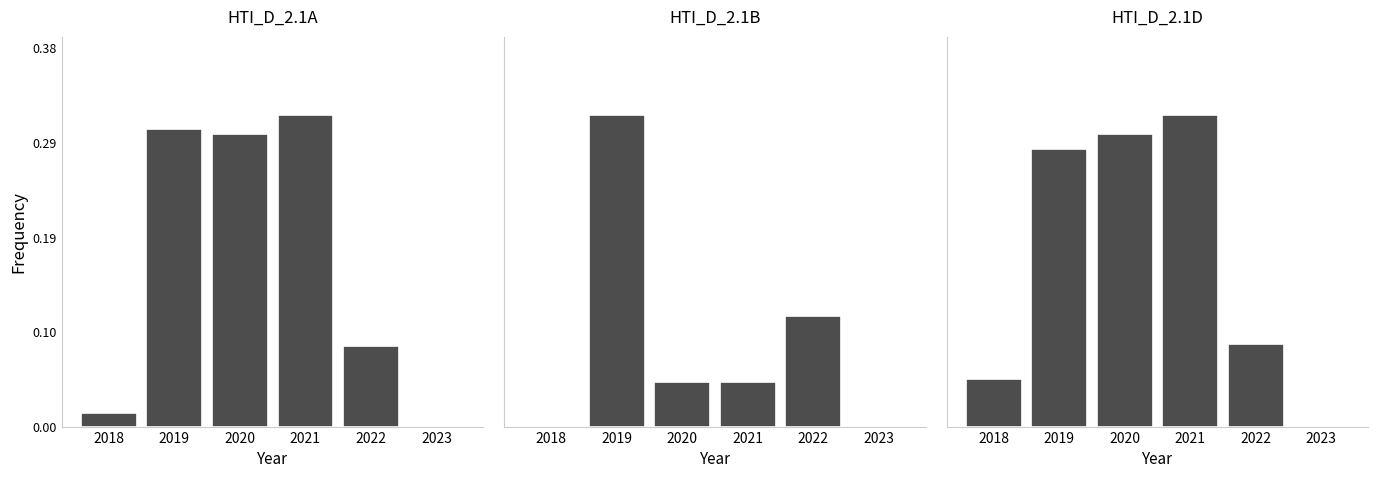

Reading left to right, list all the values displayed in this chart.

HTI_D_2.1A: 2018=0.0	2019=0.3	2020=0.3	2021=0.3	2022=0.1	2023=0.0
HTI_D_2.1B: 2018=0.0	2019=0.6	2020=0.1	2021=0.1	2022=0.2	2023=0.0
HTI_D_2.1D: 2018=0.0	2019=0.3	2020=0.3	2021=0.3	2022=0.1	2023=0.0